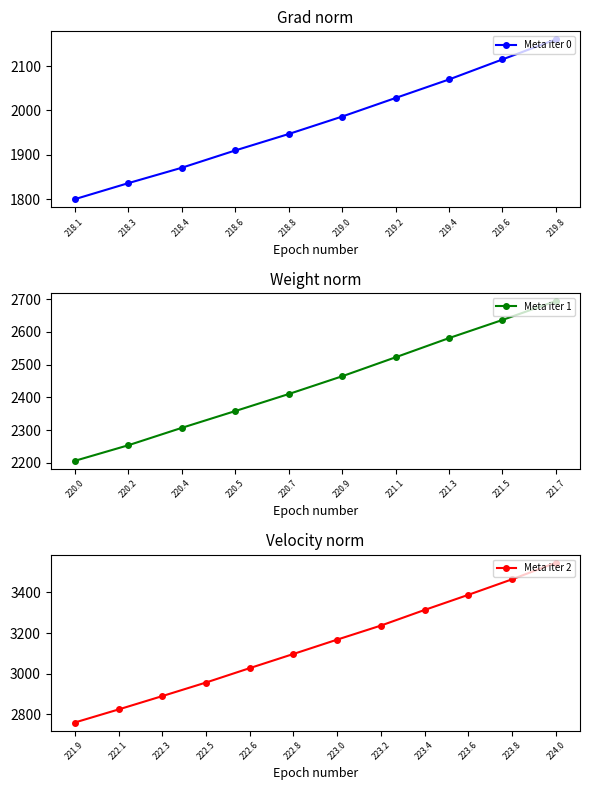

What is the label of the 2nd point from the left?

218.2508